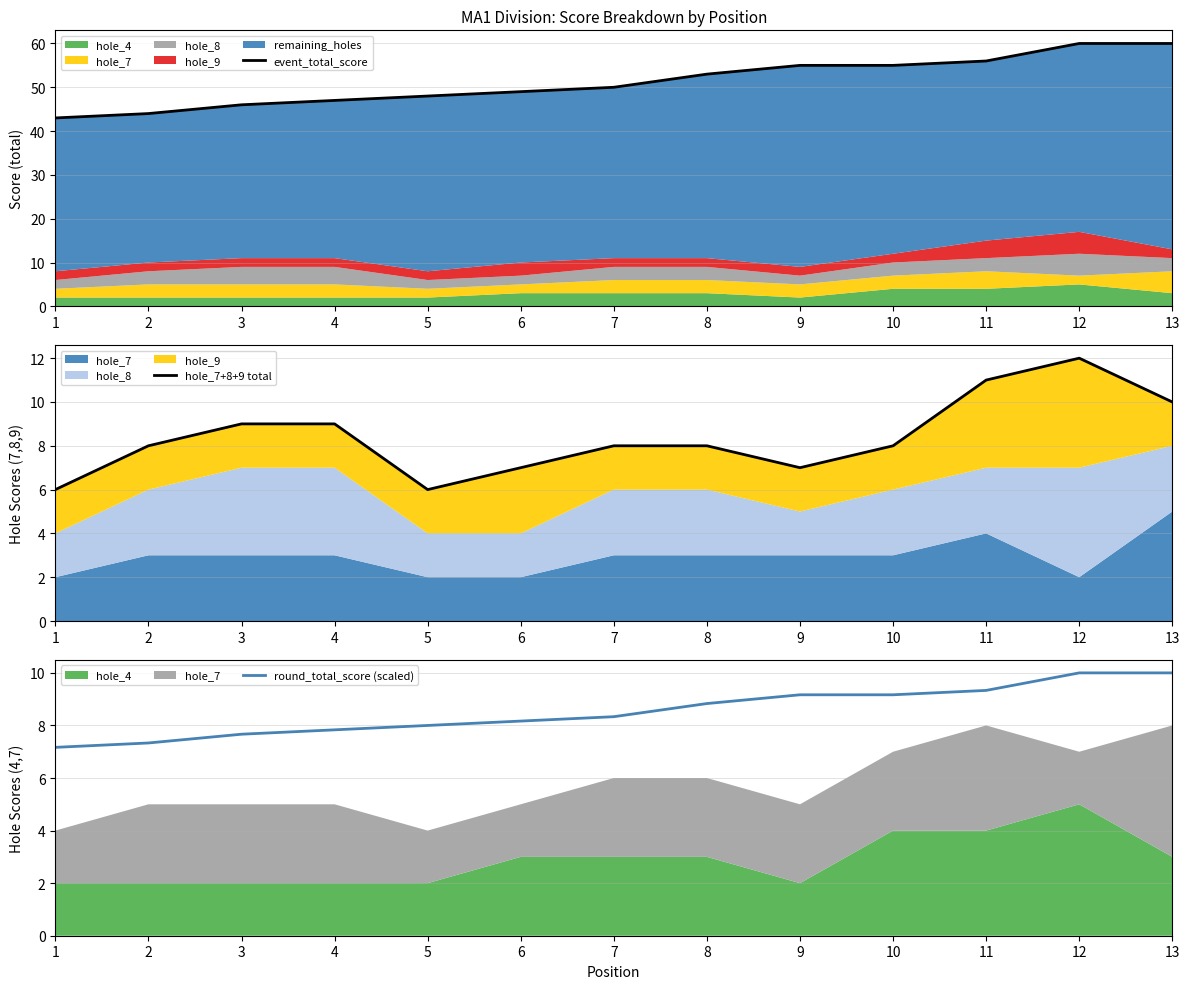

True or false: round_total_score (scaled) has a value of 9.3 at 11.

True